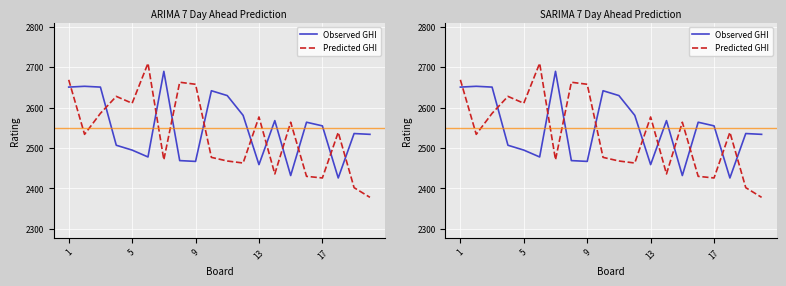

True or false: Predicted GHI and Observed GHI intersect in this chart.

True